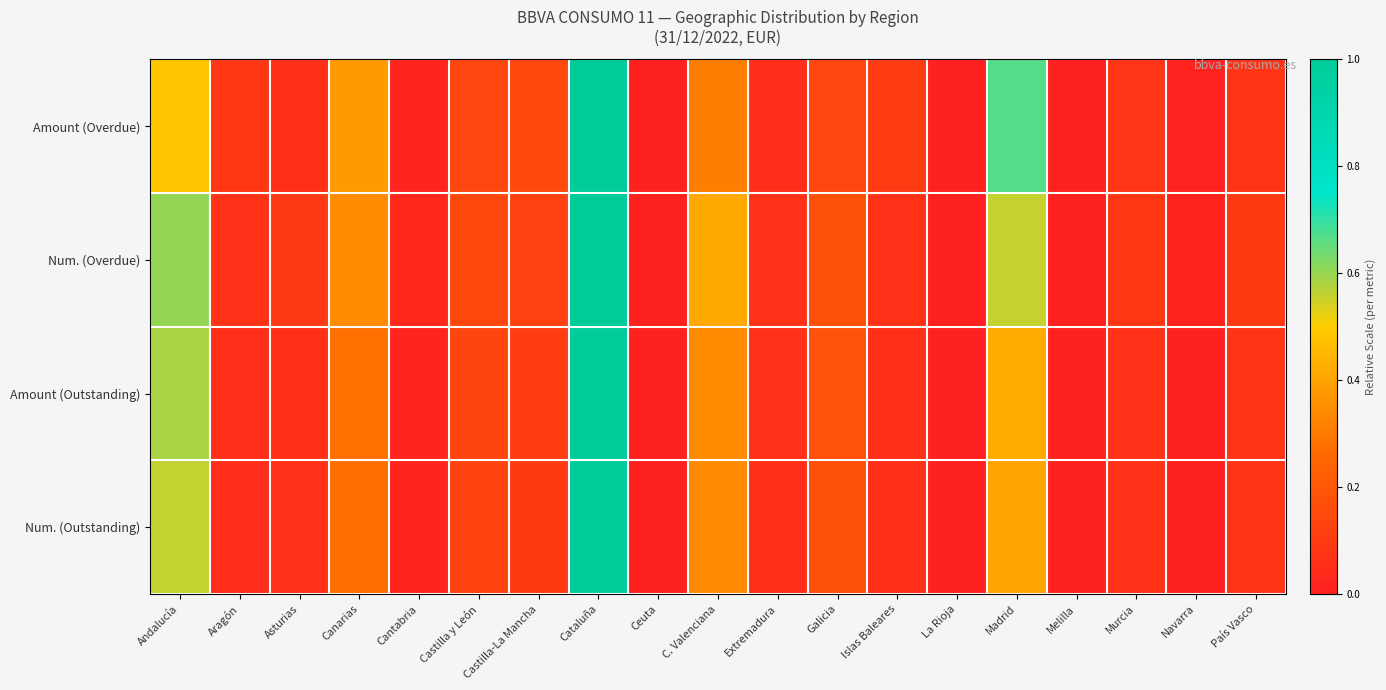

Rank the series by their average value, from highest to lowest.

Num. (Overdue), Amount (Overdue), Amount (Outstanding), Num. (Outstanding)